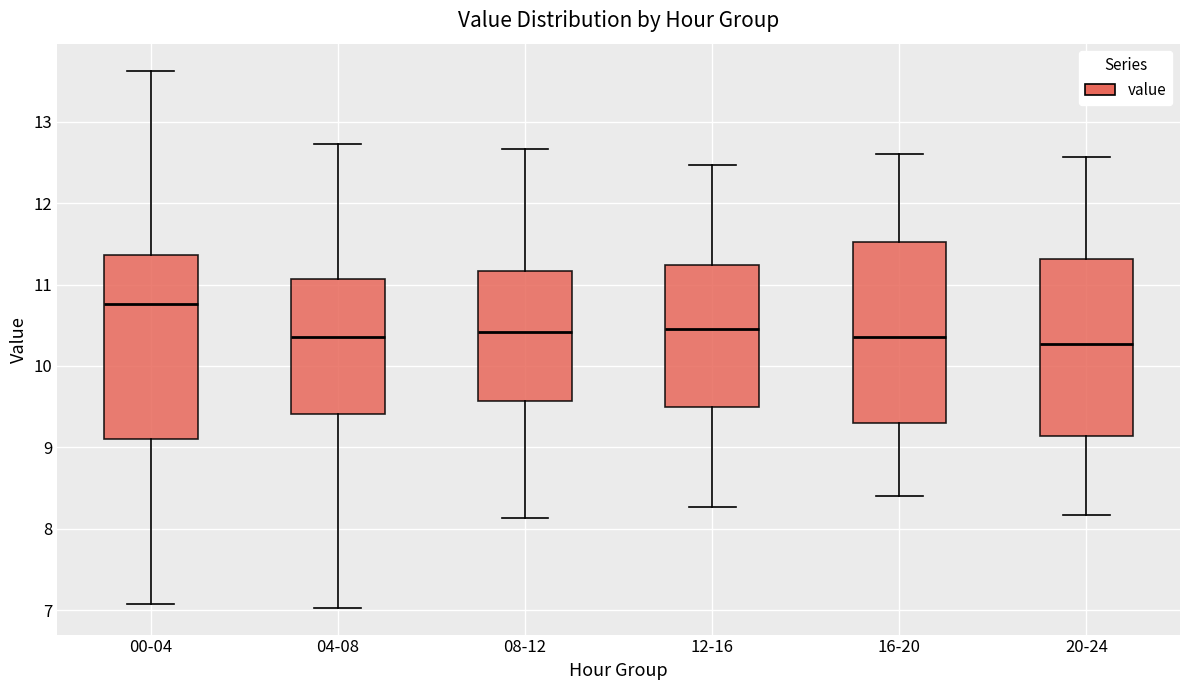

Where is the upper edge of the box for 12-16 on the y-axis? The values are not printed on the chart, so give them approximately, as read against the axis.

11.2